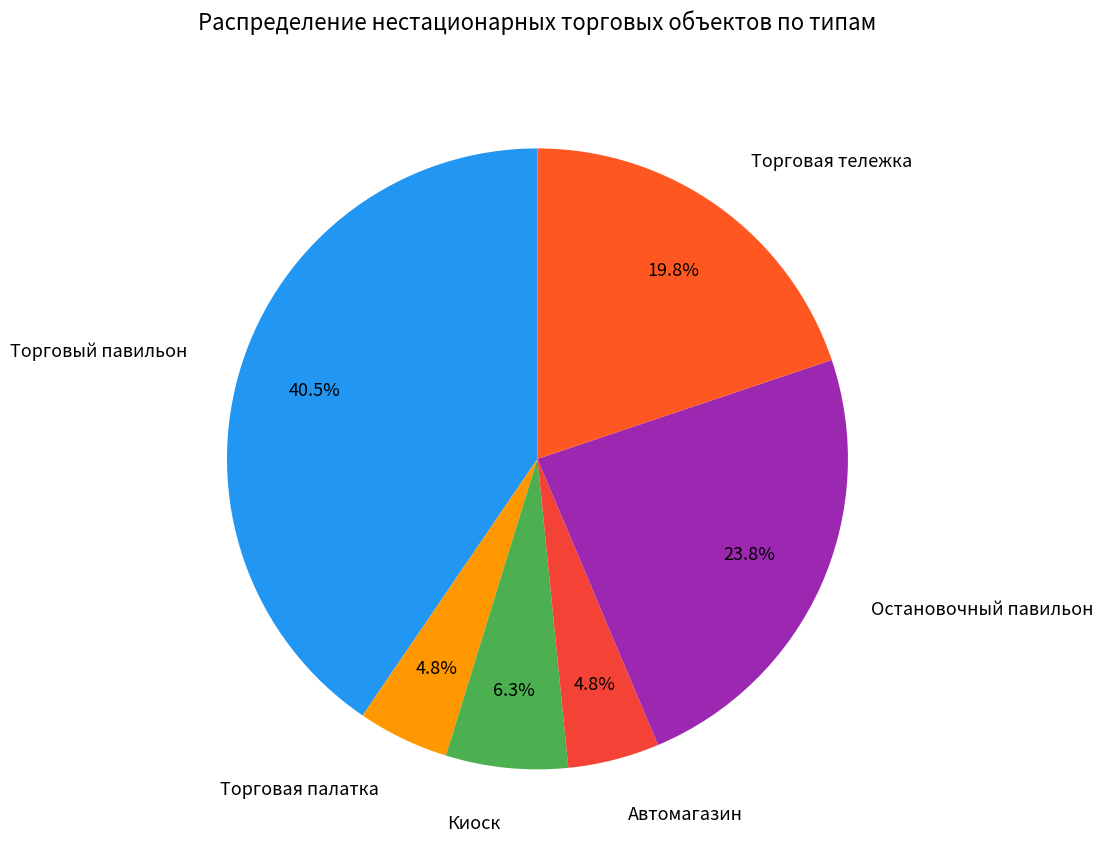

To the nearest percent, what portion does Автомагазин represent?

5%